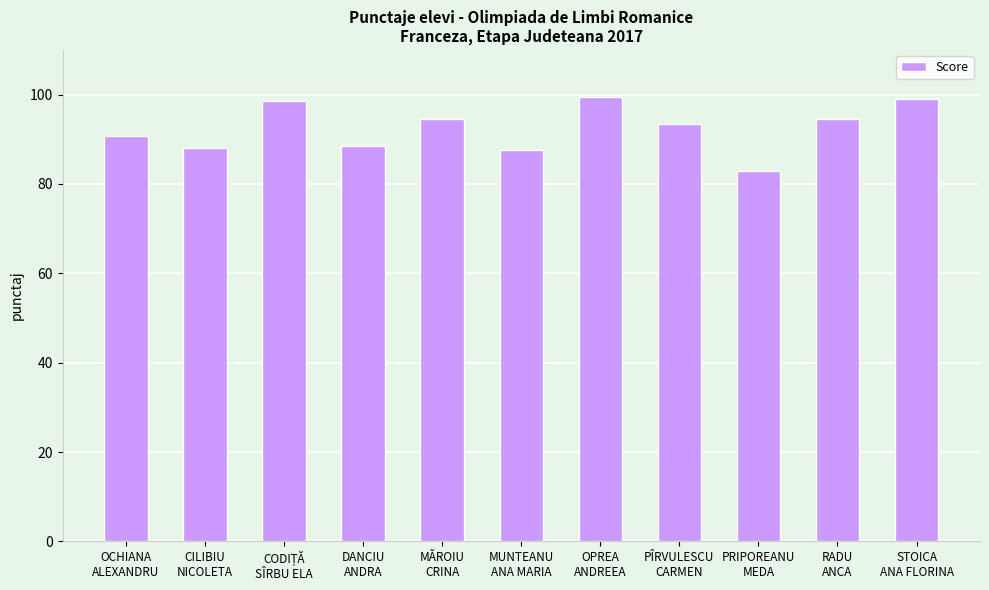

What is the minimum value shown in the chart?

83.0